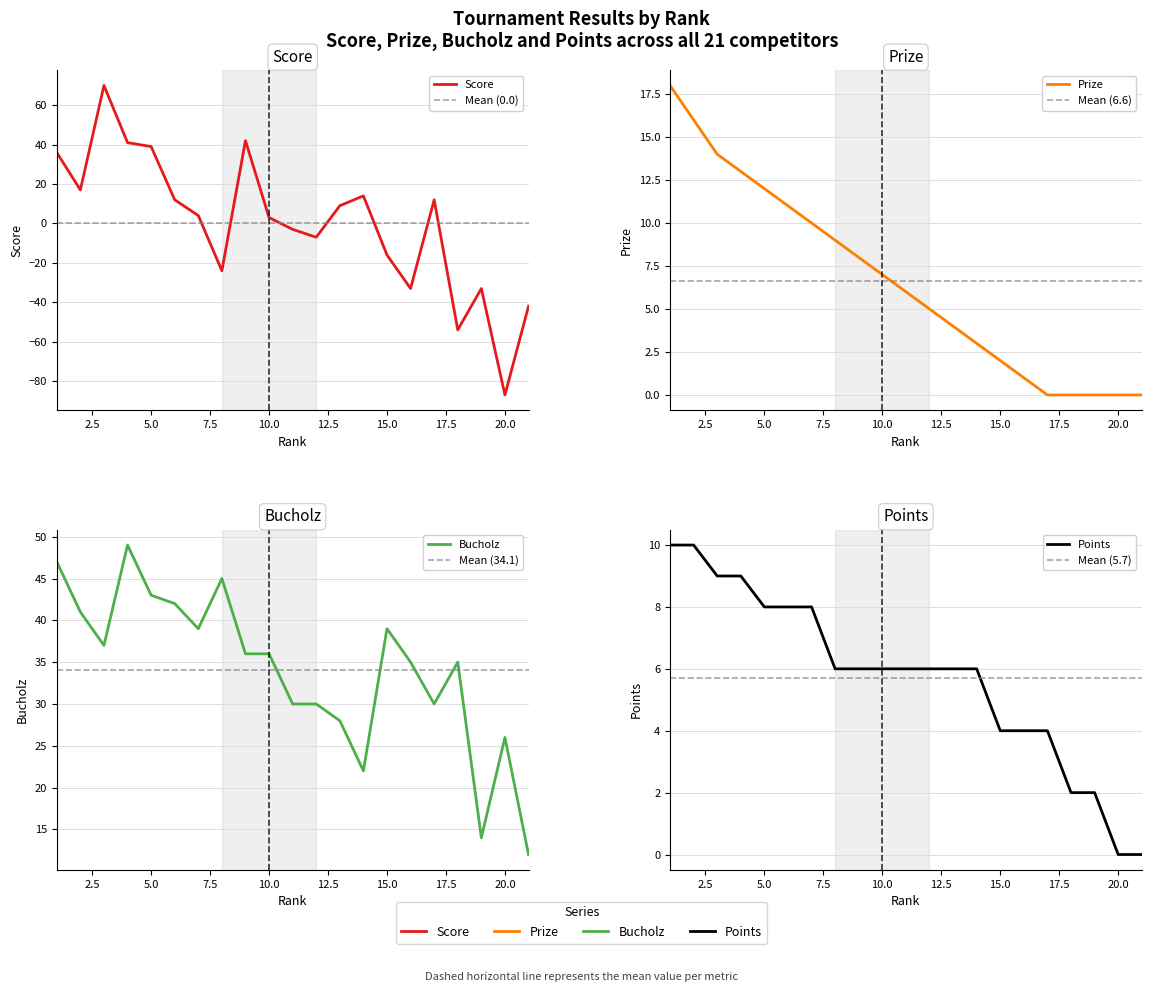

What is the value of the Bucholz point at the 13th from the left?

28